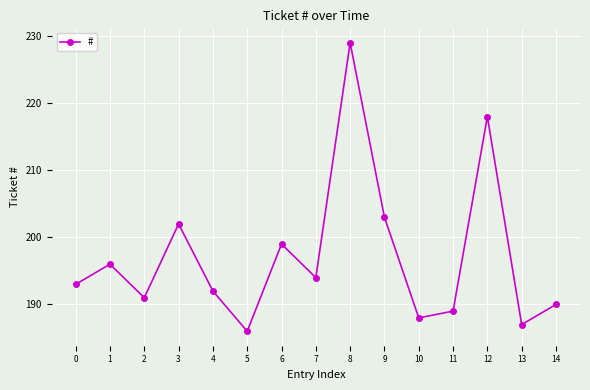

What is the maximum value shown in the chart?

229